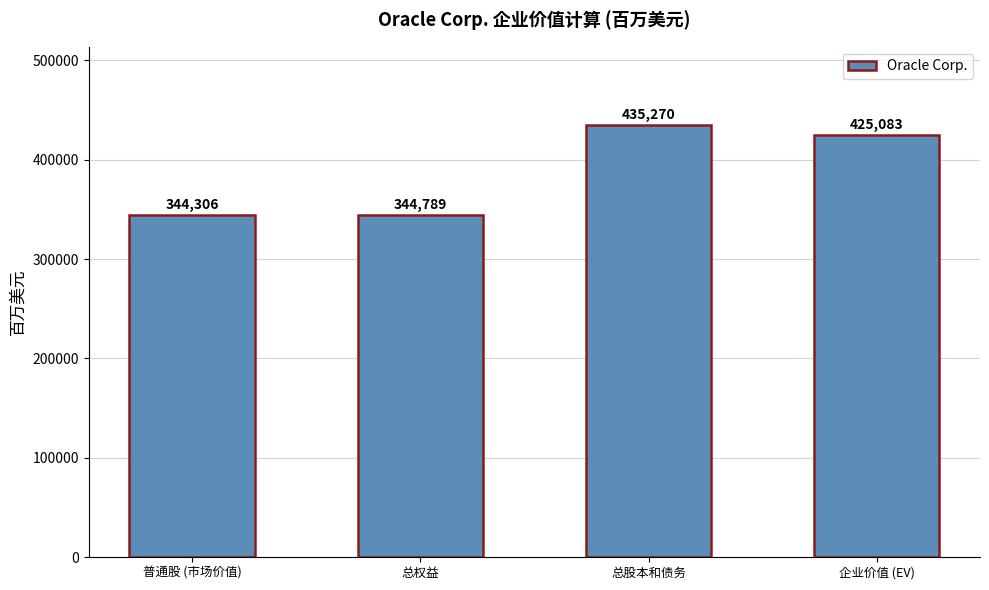

List the labels in order of value, largest first.

总股本和债务, 企业价值 (EV), 总权益, 普通股 (市场价值)